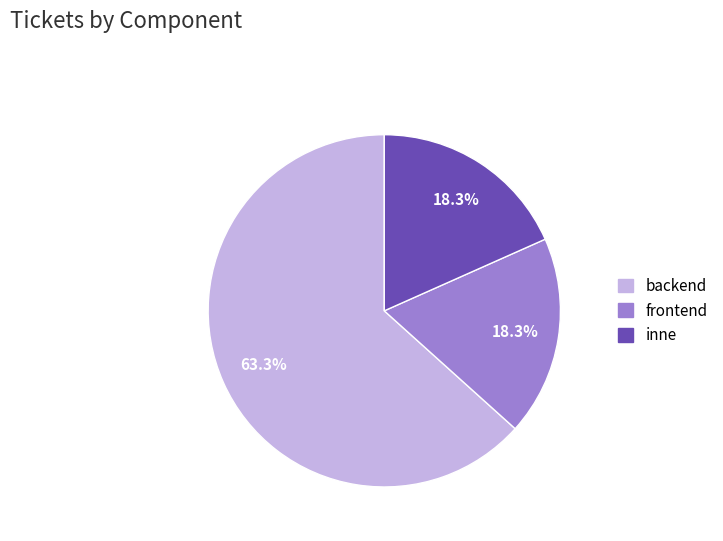

Combined, do backend and frontend account for over 50%?

Yes